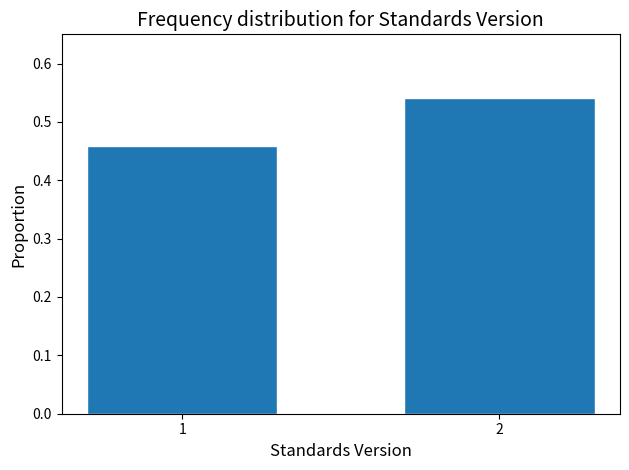

What is the sum of the values at 1 and 2?

1.0